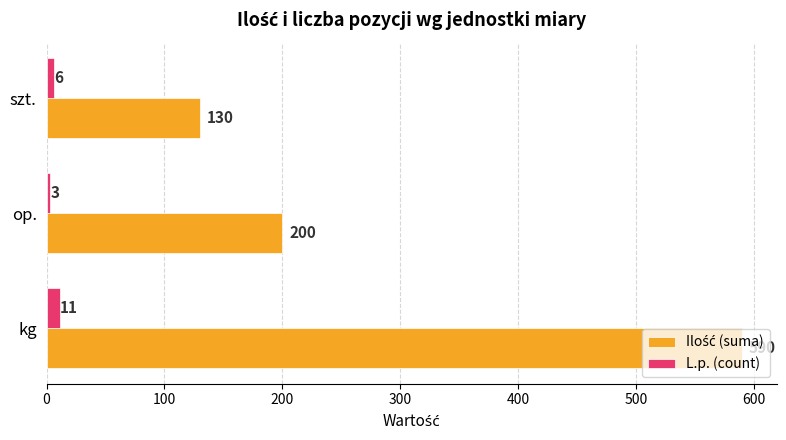

At which label is L.p. (count) closest to 7?

szt.